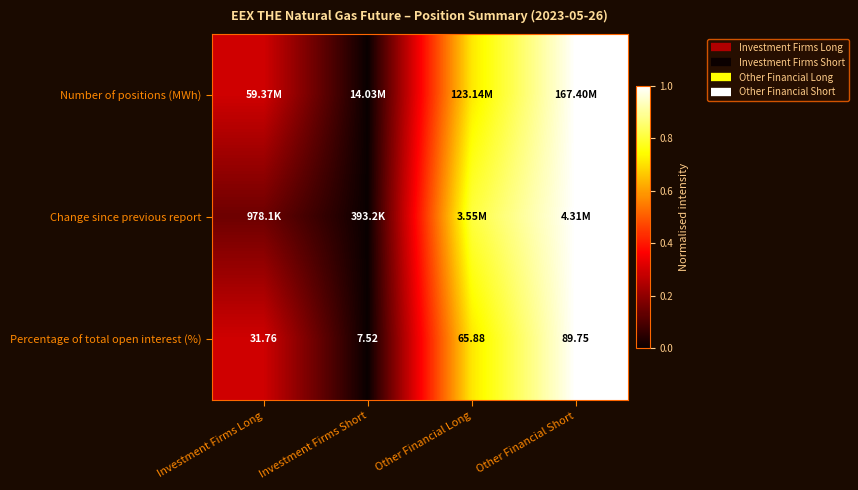

Rank the categories by Change since previous report value from lowest to highest.

Investment Firms Short, Investment Firms Long, Other Financial Long, Other Financial Short